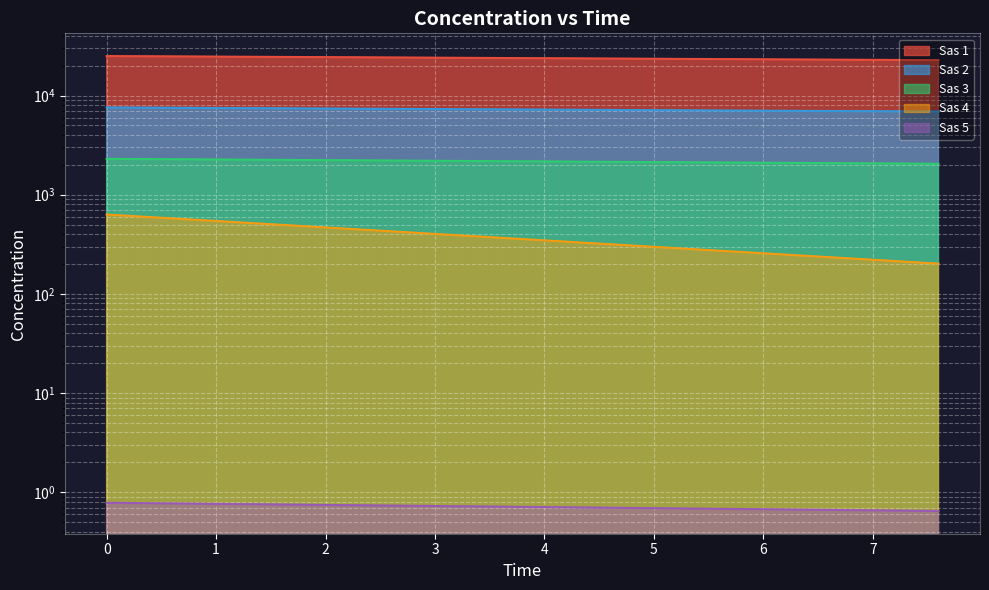

Which series has the largest range (max minus min)?

Sas 1